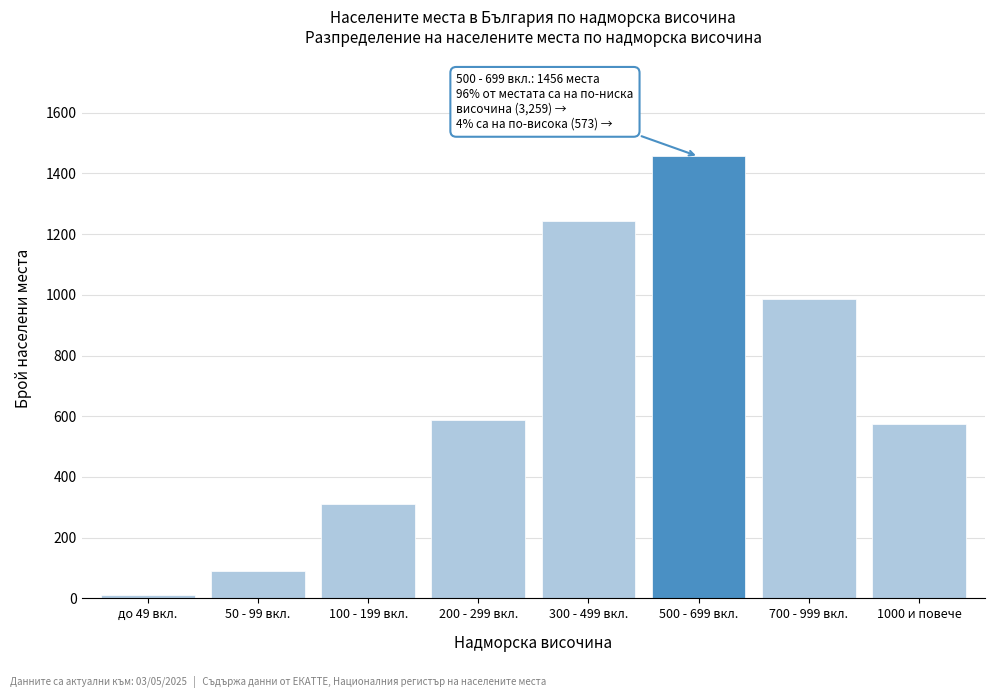

Reading left to right, transcribe all the data shown in this chart.

до 49 вкл.=12	50 - 99 вкл.=89	100 - 199 вкл.=312	200 - 299 вкл.=587	300 - 499 вкл.=1243	500 - 699 вкл.=1456	700 - 999 вкл.=987	1000 и повече=573